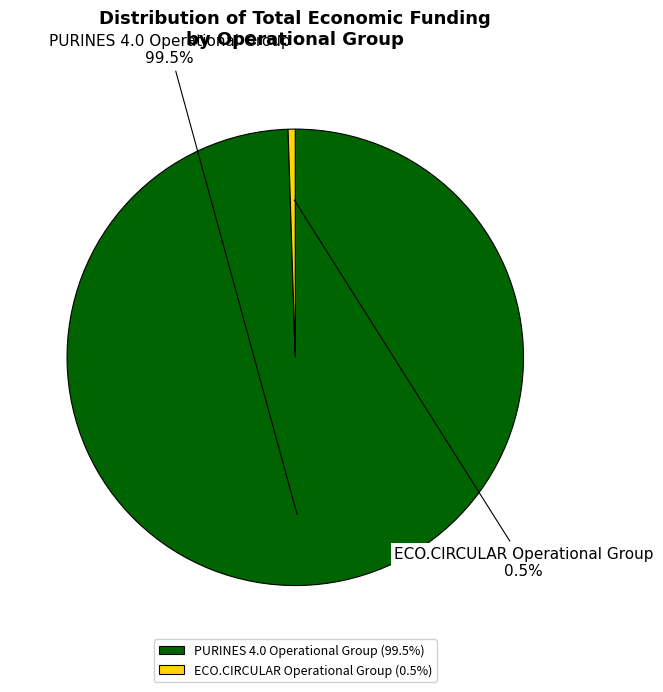

Which category has the smallest portion of the pie?

ECO.CIRCULAR Operational Group